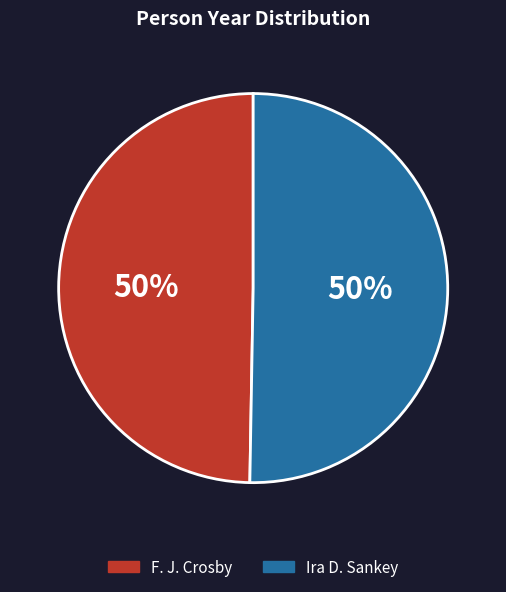

Approximately how many times larger is the value at F. J. Crosby compared to Ira D. Sankey?

1.0